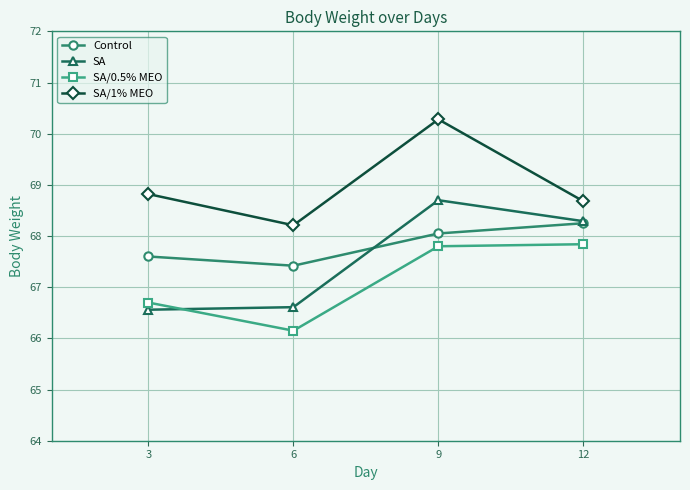

True or false: Control and SA/0.5% MEO intersect in this chart.

False